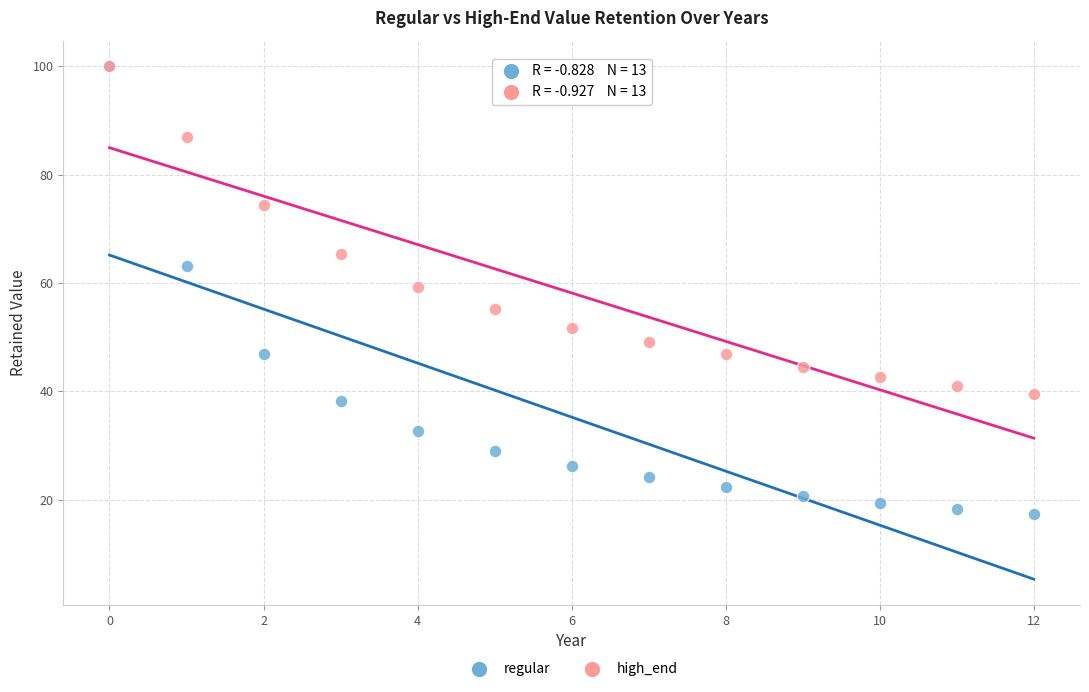

Across all series, what Y value is closest to 58?

59.3